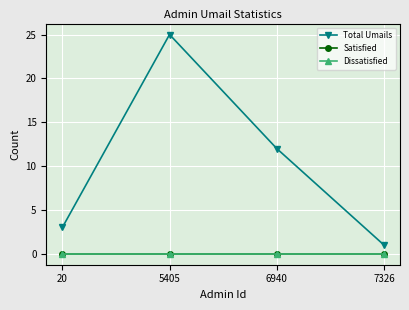

Does the chart display data point markers on the line(s)?

Yes